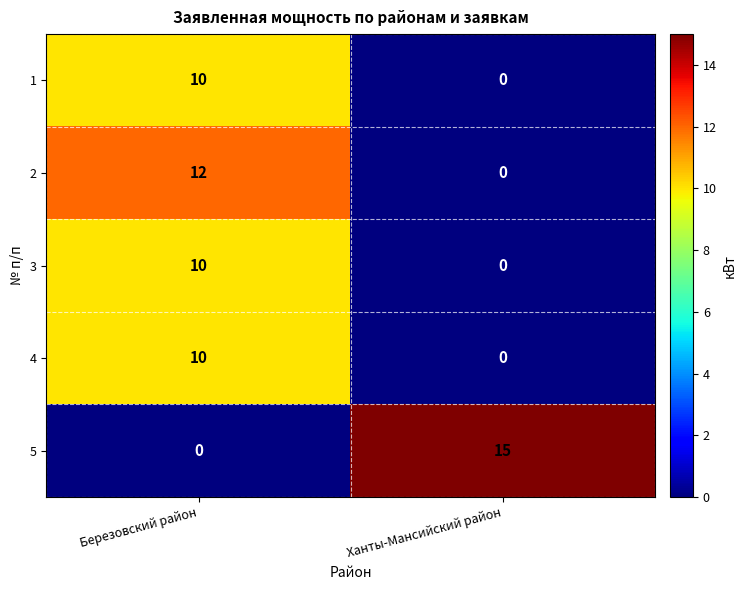

What is the difference between the highest and lowest values at Березовский район?

12